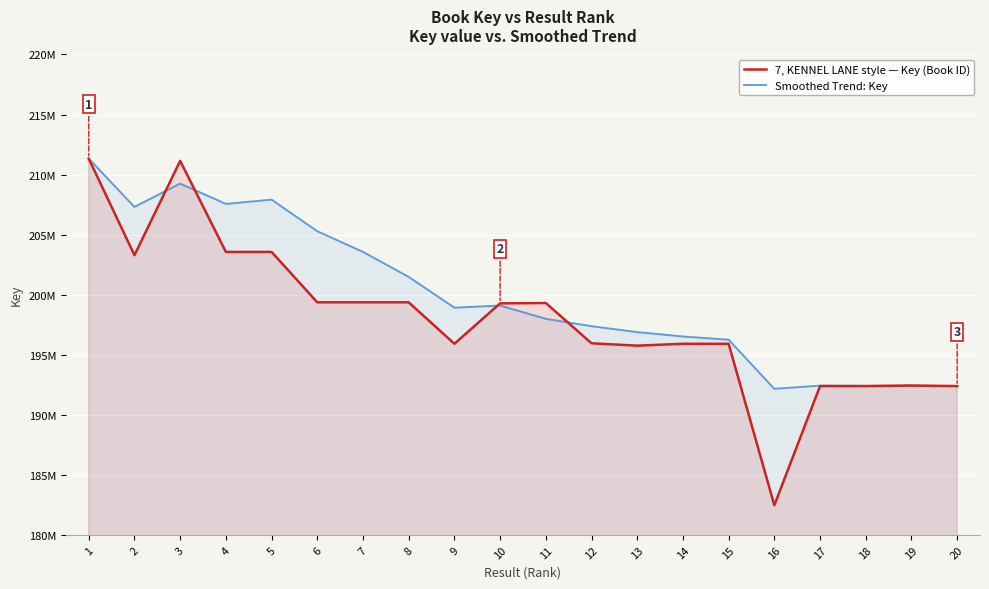

True or false: 7, KENNEL LANE style — Key (Book ID) has more than 0 points higher than both neighbors.

True